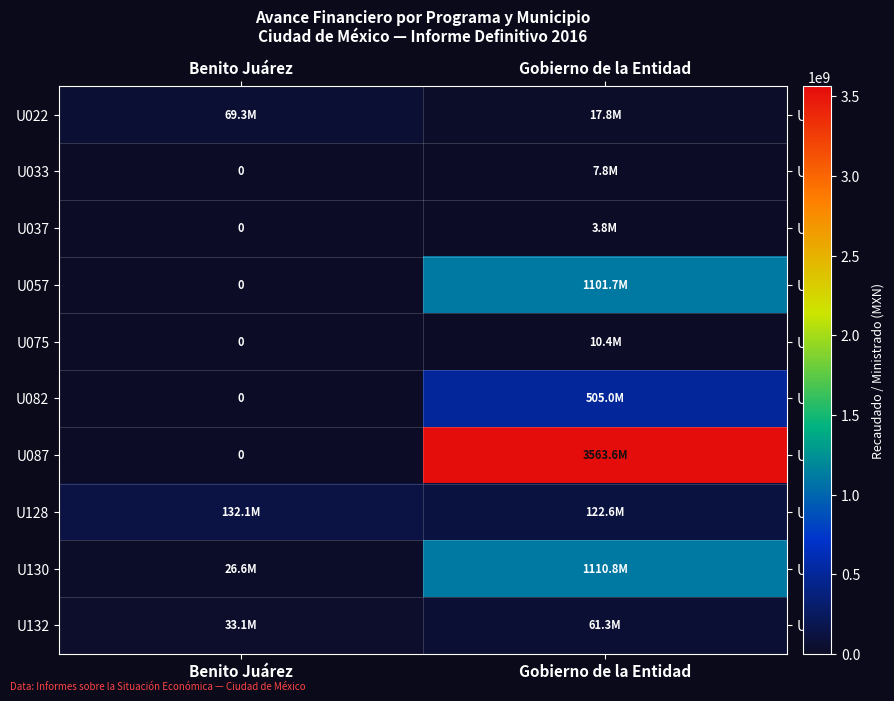

What is the difference between the U075 values at Benito Juárez and Gobierno de la Entidad?

10356676.5